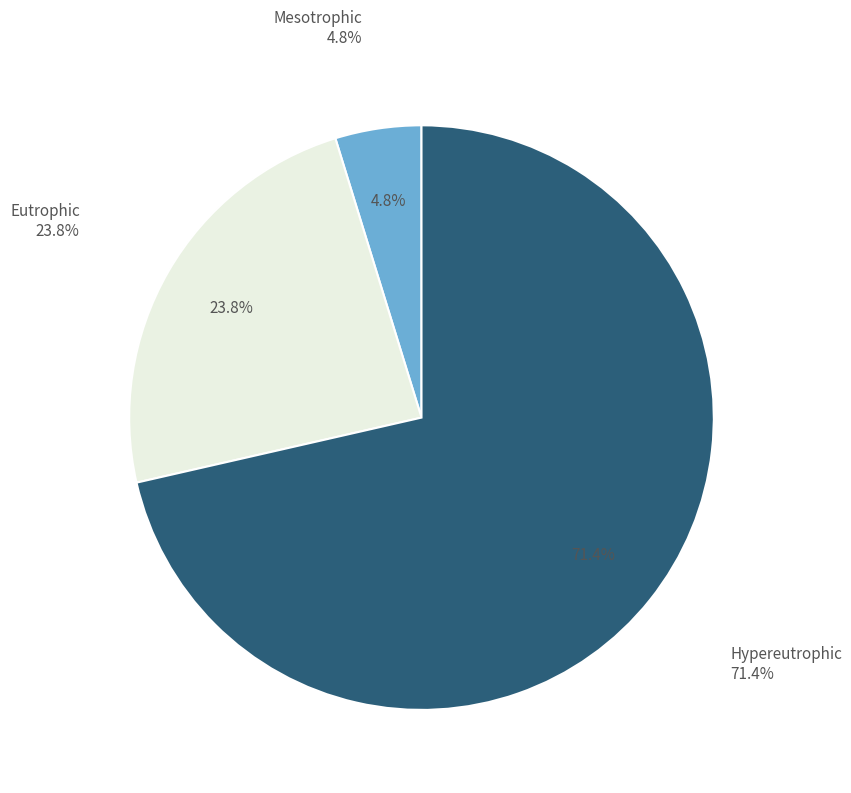

Approximately how many times larger is the value at Eutrophic compared to Hypereutrophic?

0.3